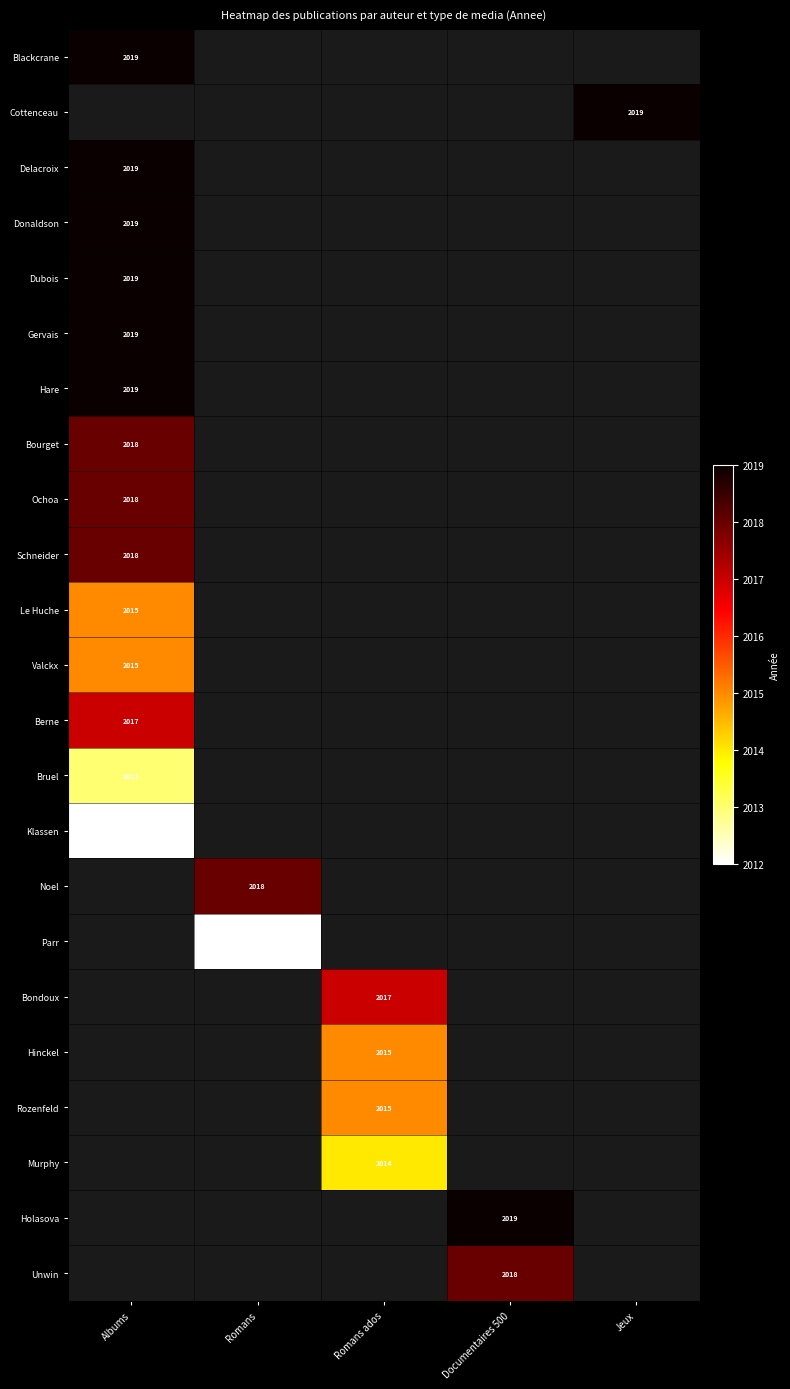

What is the minimum value shown in the chart?

2012.0